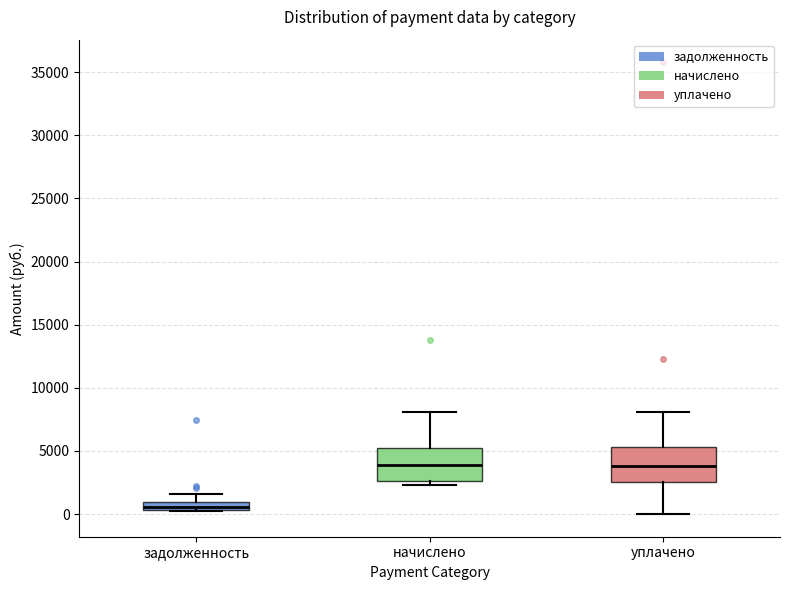

Where is the upper edge of the box for уплачено on the y-axis? The values are not printed on the chart, so give them approximately, as read against the axis.

5500